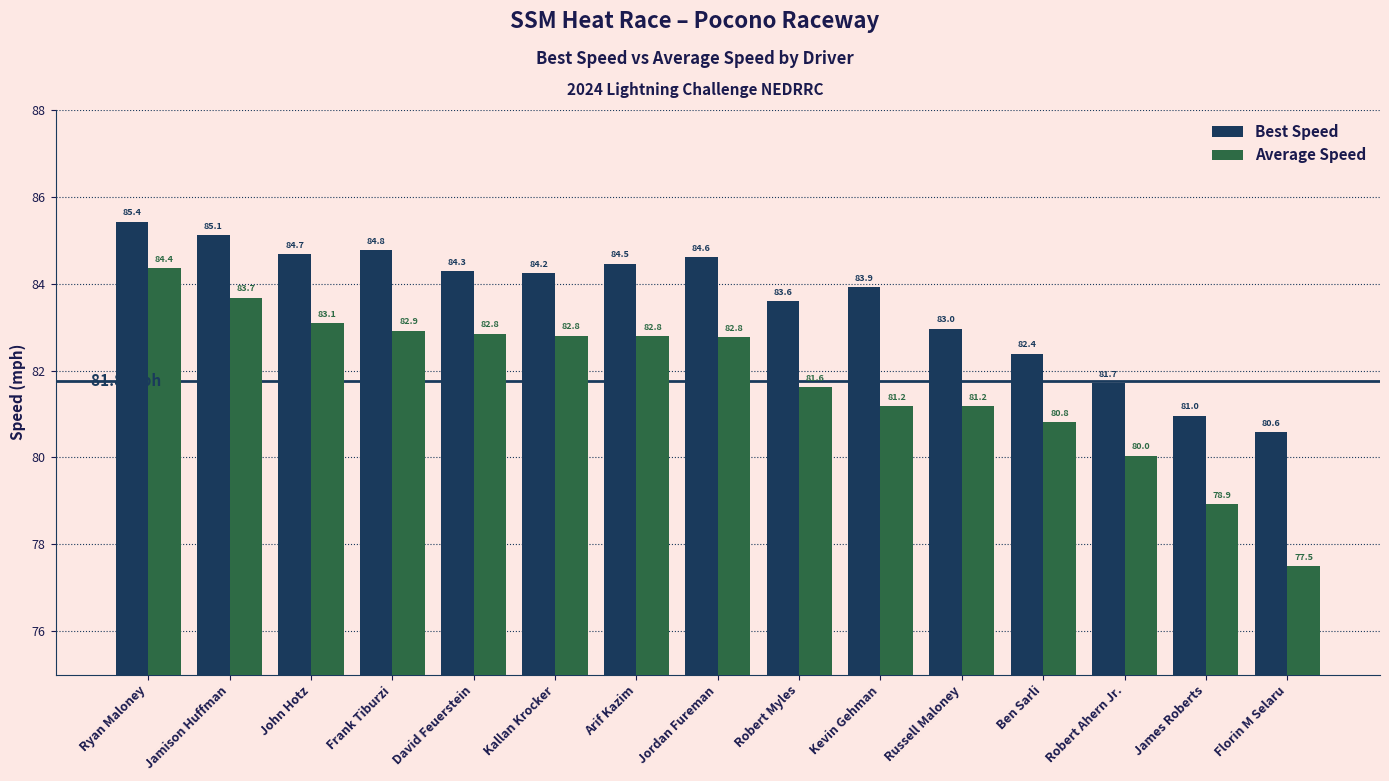

What is the label of the 11th bar from the right?

David Feuerstein